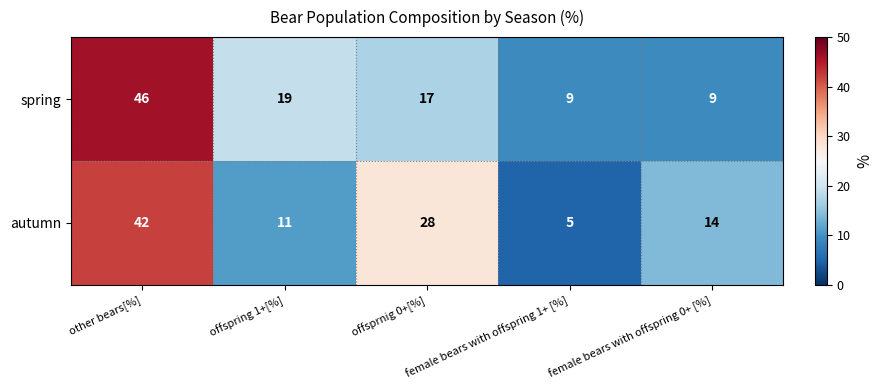

What is the total value across all series at female bears with offspring 1+ [%]?

14